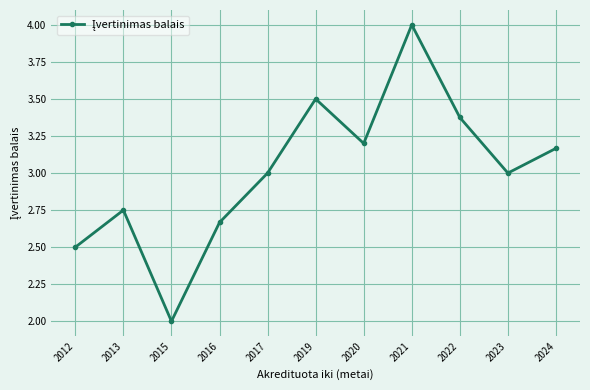

True or false: the data shows 1.3 at 2021.

False